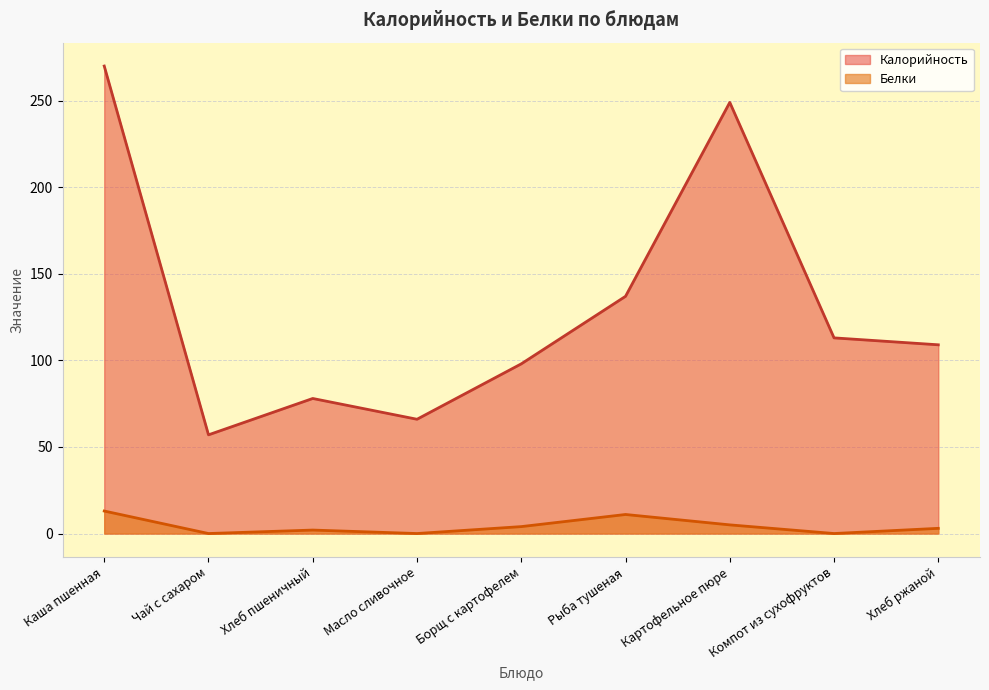

True or false: Калорийность and Белки intersect in this chart.

False